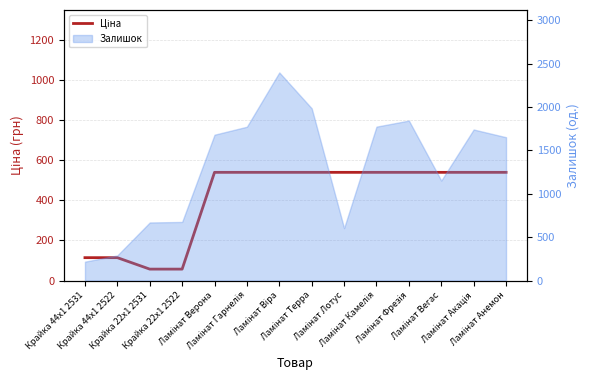

What is the difference between the maximum and second lowest values?

481.9